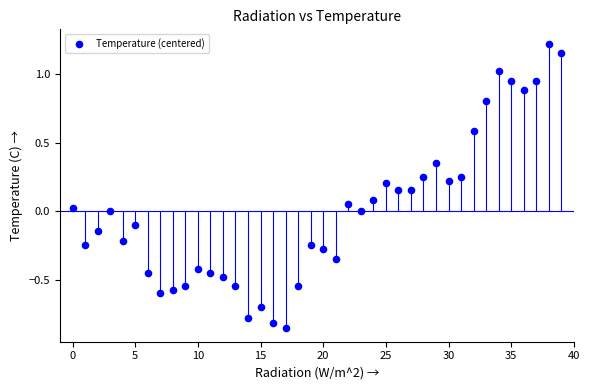

What is the range of Y values (max minus min)?

2.1